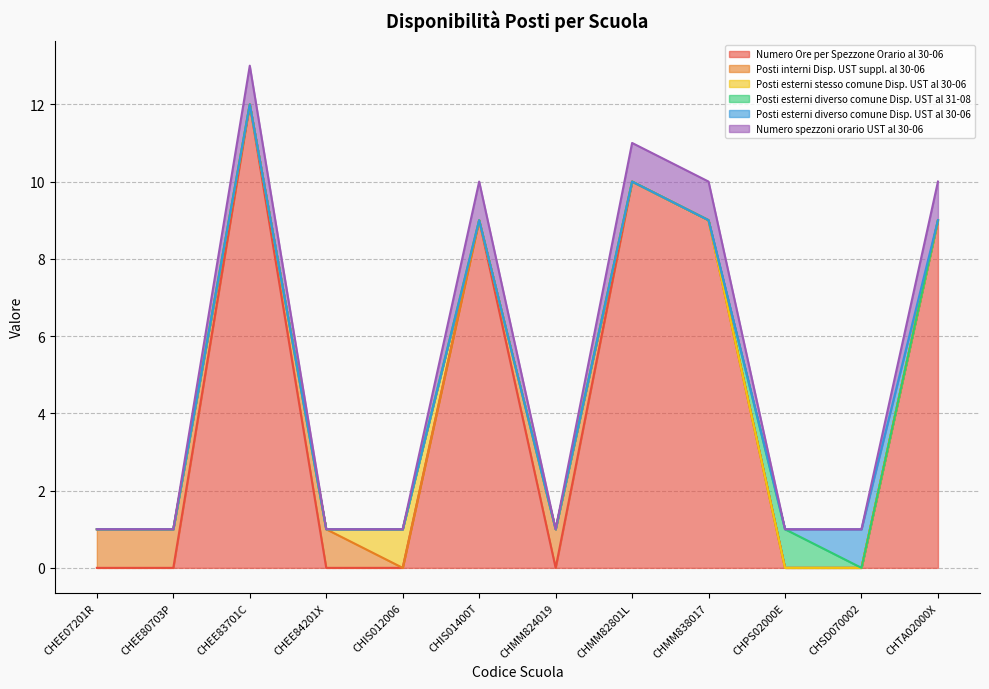

Which series has the largest range (max minus min)?

Numero Ore per Spezzone Orario al 30-06